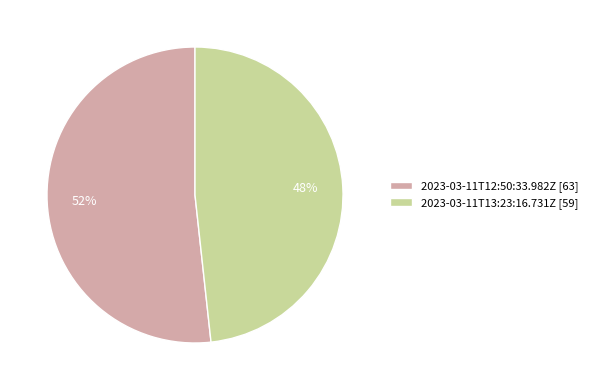

Which category accounts for the majority?

2023-03-11T12:50:33.982Z